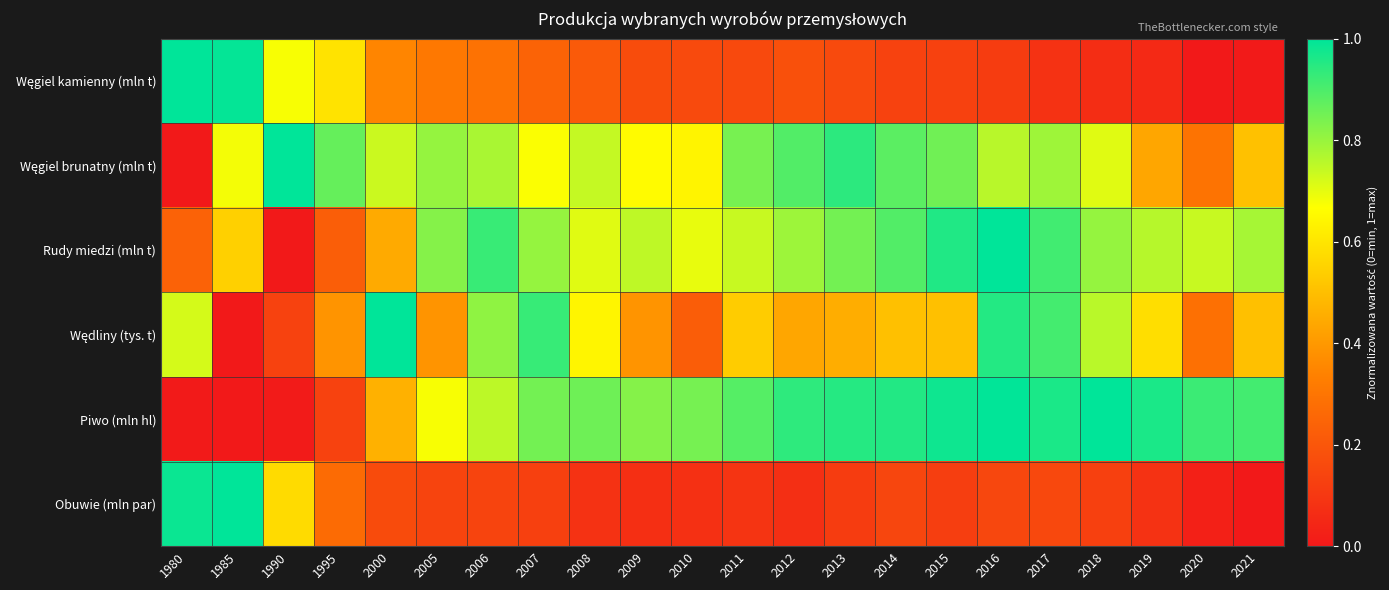

Which series changed the most between 1980 and 2021?

Węgiel kamienny (mln t)